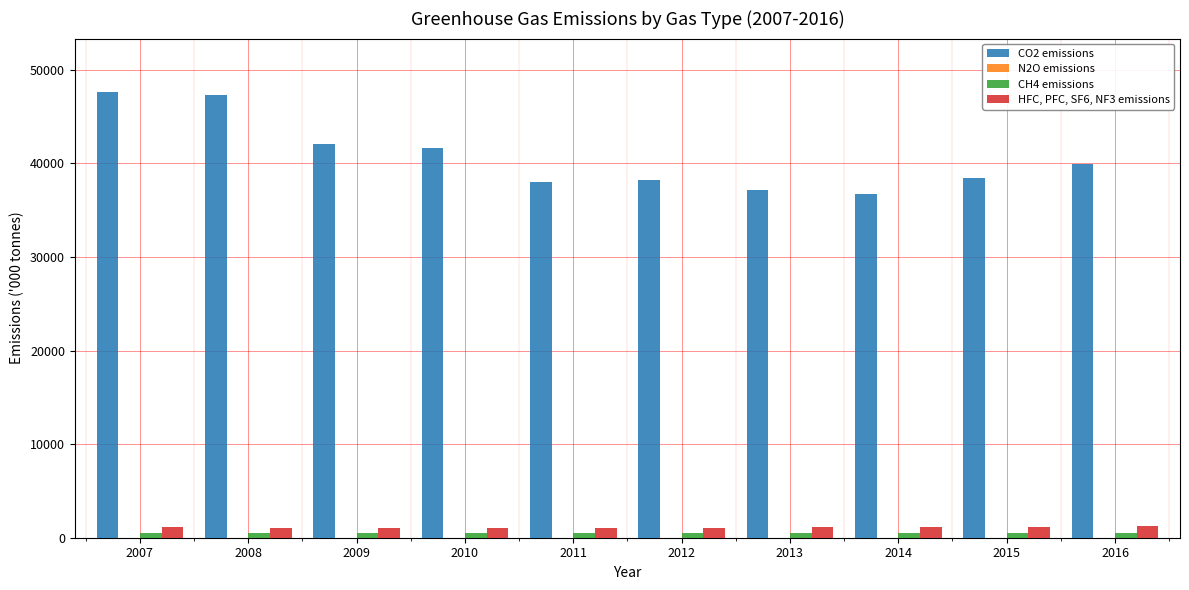

Which series has the largest total across all categories?

CO2 emissions